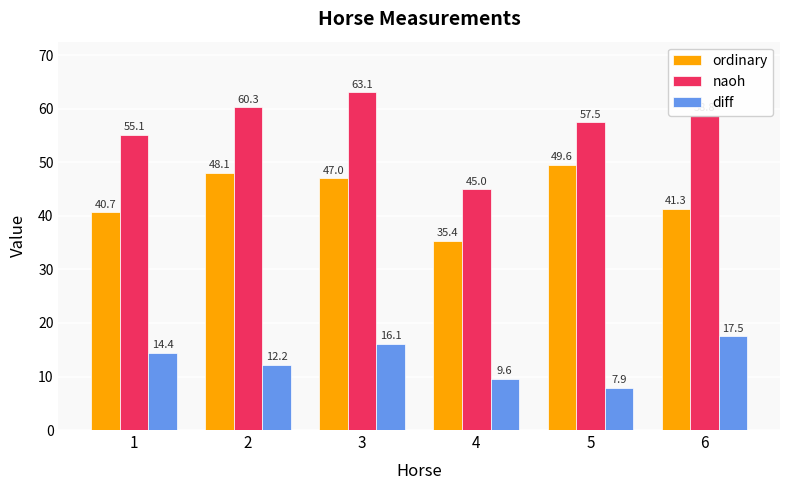

What value does the diff series have at 3?

16.1